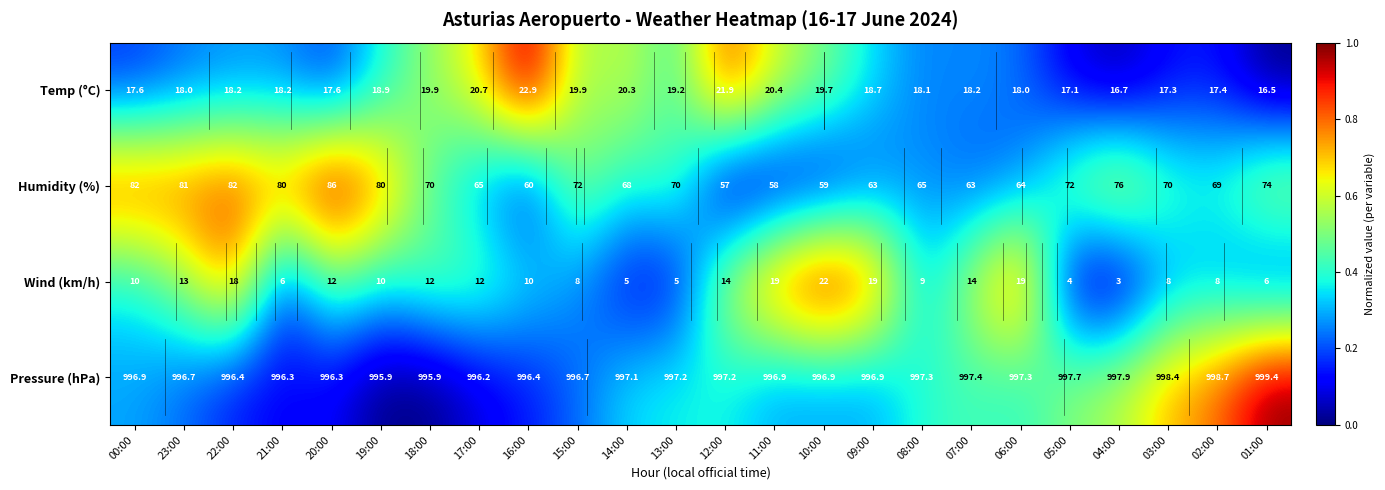

Which series has the widest spread of values?

Humidity (%)